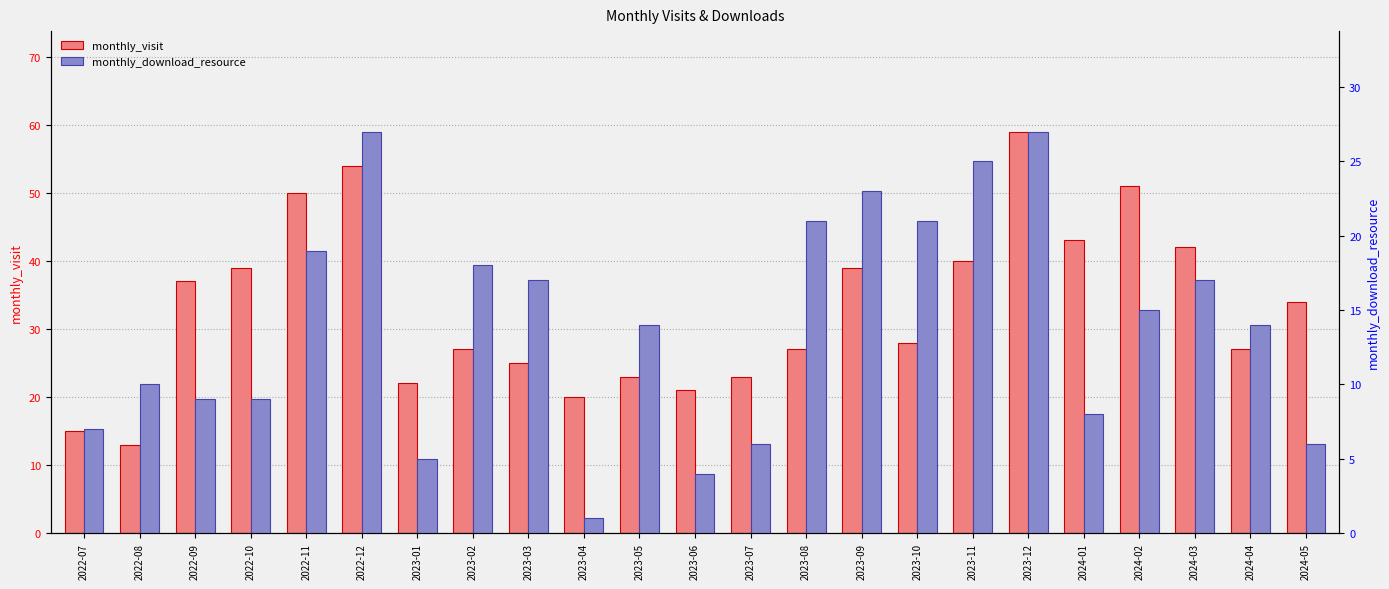

What is the difference between the maximum and minimum values in the monthly_download_resource series?

26